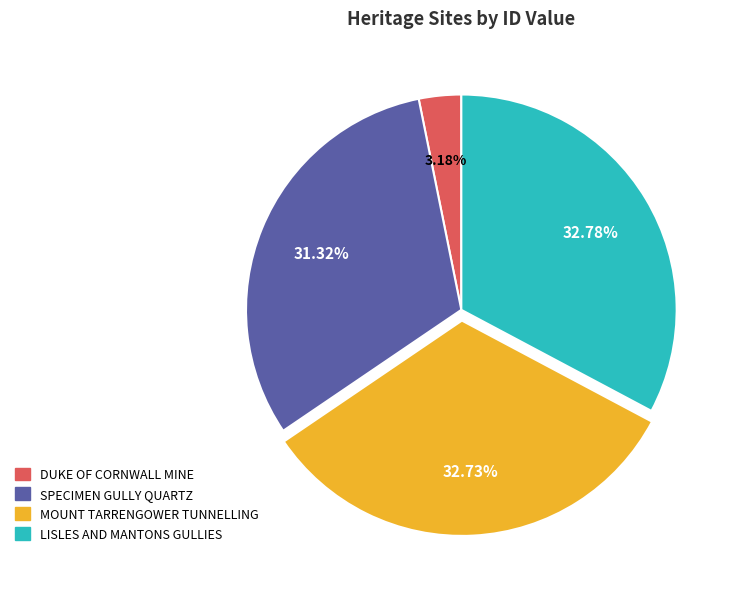

Does any single category account for the majority?

No